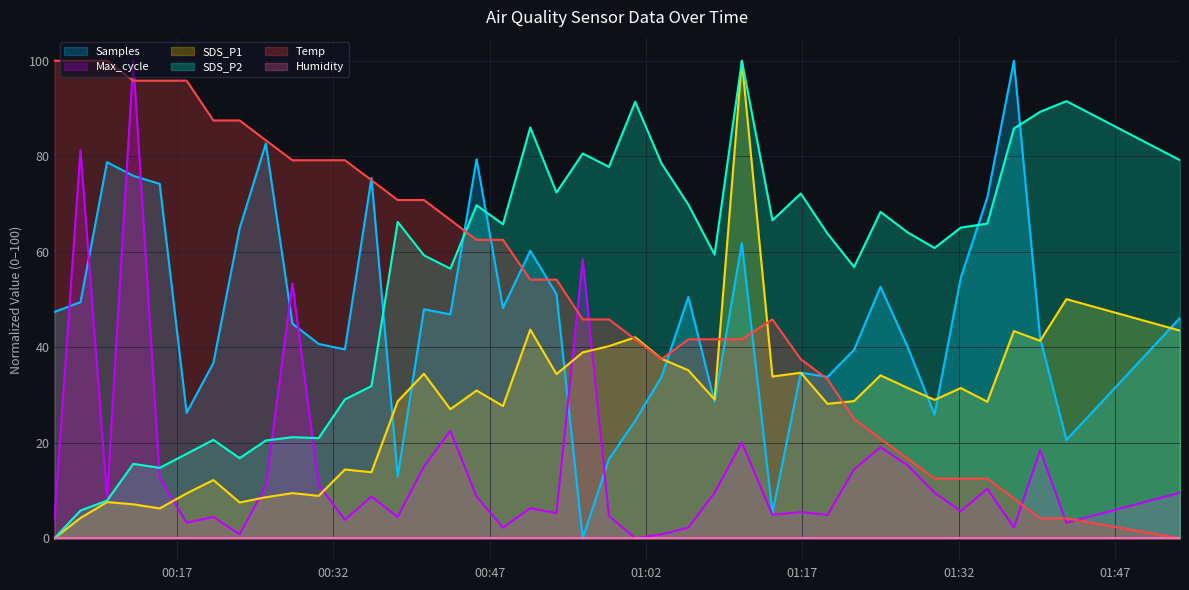

Between which two adjacent categories do Max_cycle and Temp first intersect?

2022/01/16 00:10:17 and 2022/01/16 00:12:48